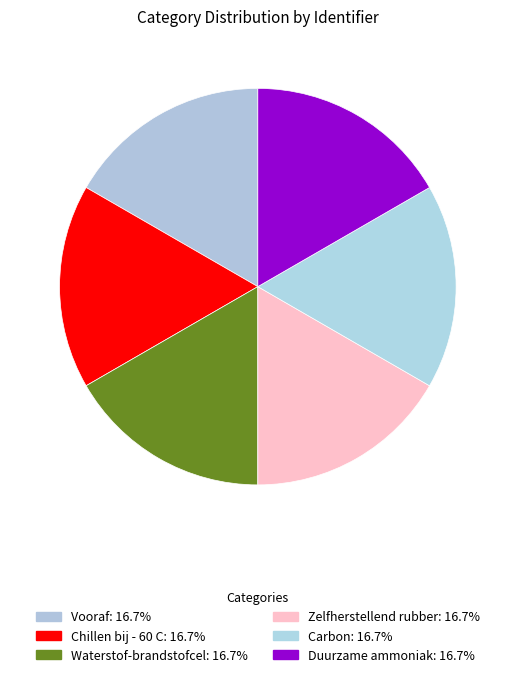

How many slices are in this pie chart?

6